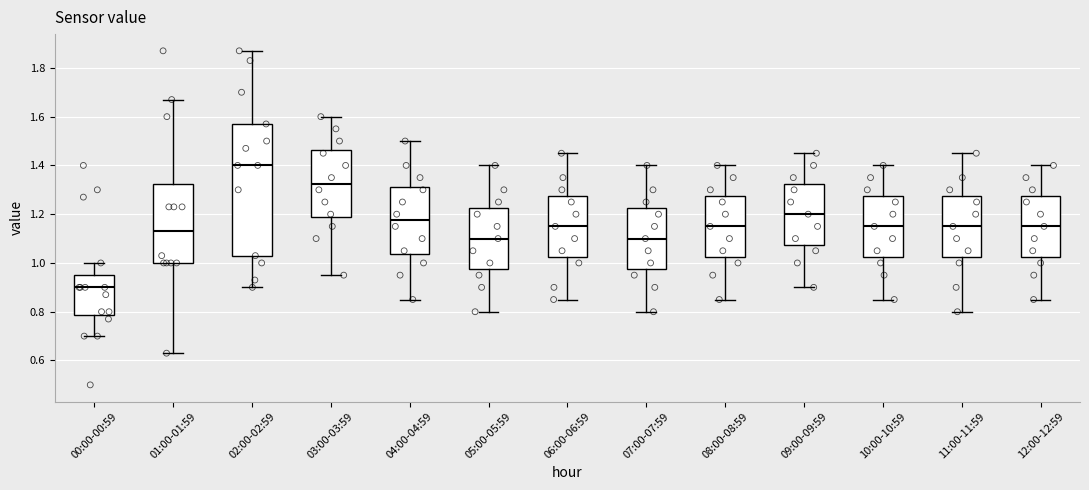

Reading left to right, transcribe this box plot: for each box, give where its median line is, the range the box spans, and where its two whiskers end, as read against the y-axis. The values are not printed on the chart, so give them approximately, as read against the axis.

00:00-00:59: median 0.90, box 0.78 to 0.96, whiskers 0.70 to 1.00
01:00-01:59: median 1.14, box 1.00 to 1.32, whiskers 0.64 to 1.68
02:00-02:59: median 1.40, box 1.04 to 1.58, whiskers 0.90 to 1.88
03:00-03:59: median 1.32, box 1.18 to 1.46, whiskers 0.96 to 1.60
04:00-04:59: median 1.18, box 1.04 to 1.32, whiskers 0.86 to 1.50
05:00-05:59: median 1.10, box 0.98 to 1.22, whiskers 0.80 to 1.40
06:00-06:59: median 1.16, box 1.02 to 1.28, whiskers 0.86 to 1.46
07:00-07:59: median 1.10, box 0.98 to 1.22, whiskers 0.80 to 1.40
08:00-08:59: median 1.16, box 1.02 to 1.28, whiskers 0.86 to 1.40
09:00-09:59: median 1.20, box 1.08 to 1.32, whiskers 0.90 to 1.46
10:00-10:59: median 1.16, box 1.02 to 1.28, whiskers 0.86 to 1.40
11:00-11:59: median 1.16, box 1.02 to 1.28, whiskers 0.80 to 1.46
12:00-12:59: median 1.16, box 1.02 to 1.28, whiskers 0.86 to 1.40